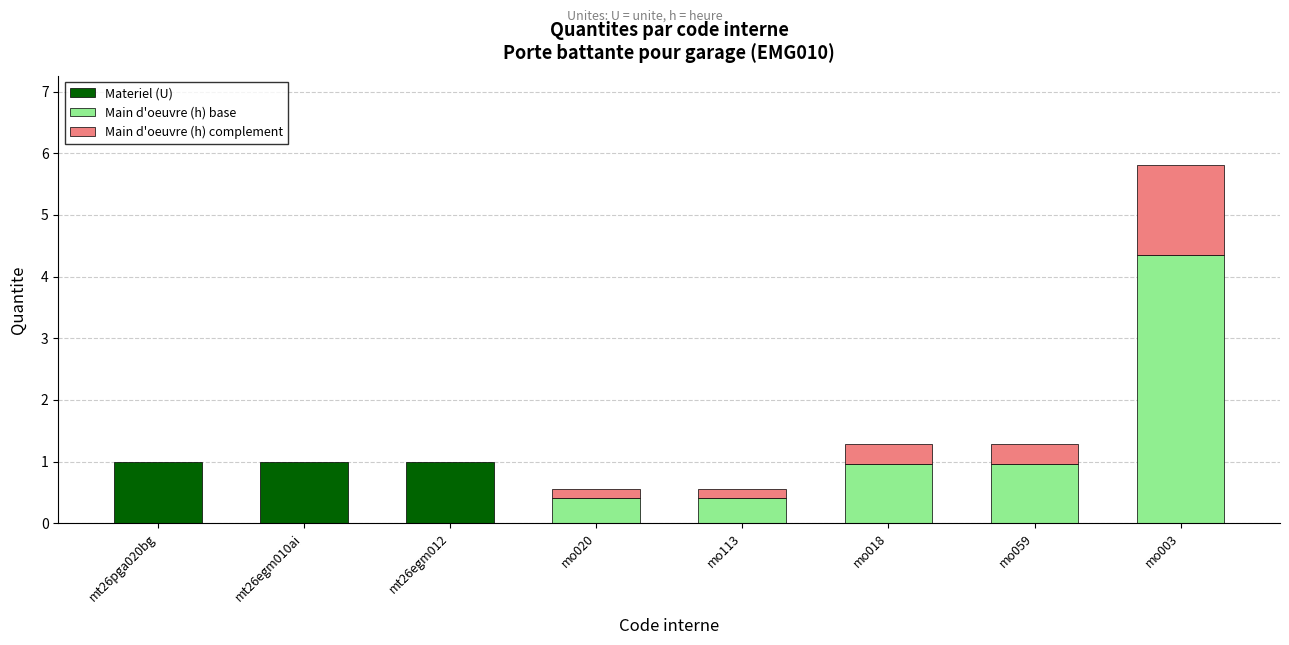

Which has a higher value, mo113 or mt26egm012?

mt26egm012